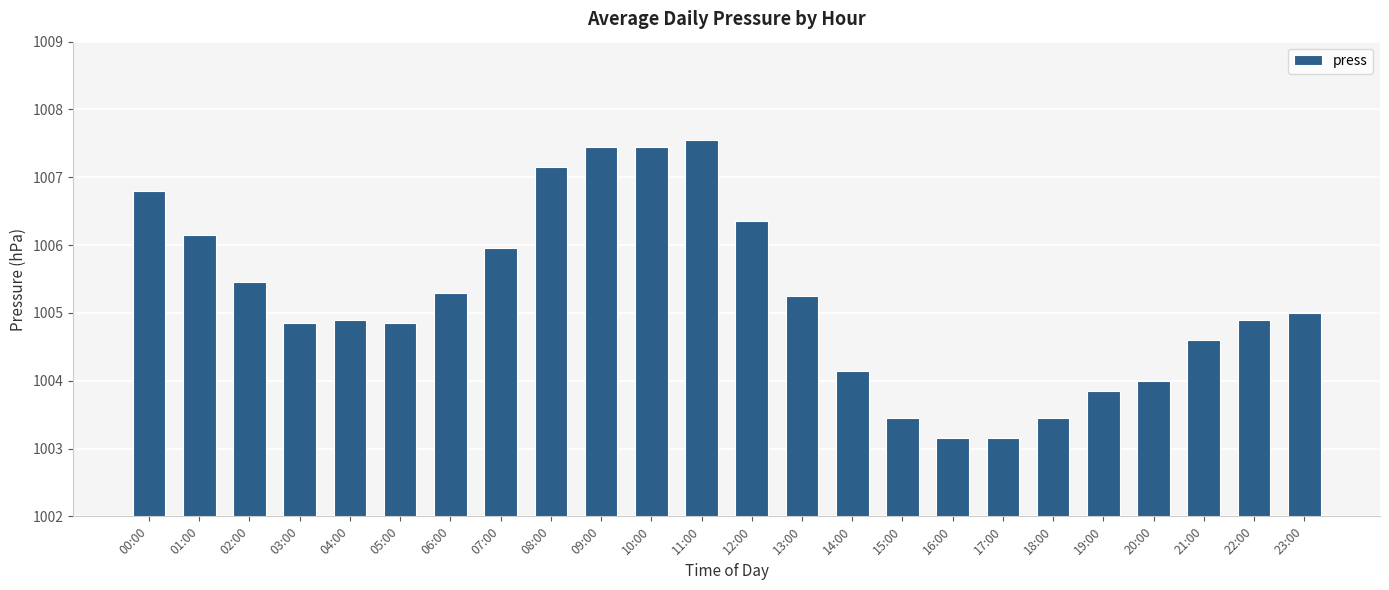

Read the value at 09:00.

1007.5